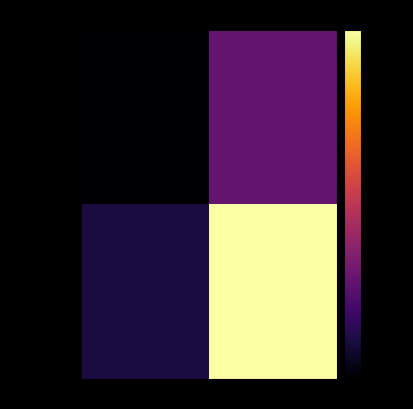

Between direction and io_index, which is larger?

io_index